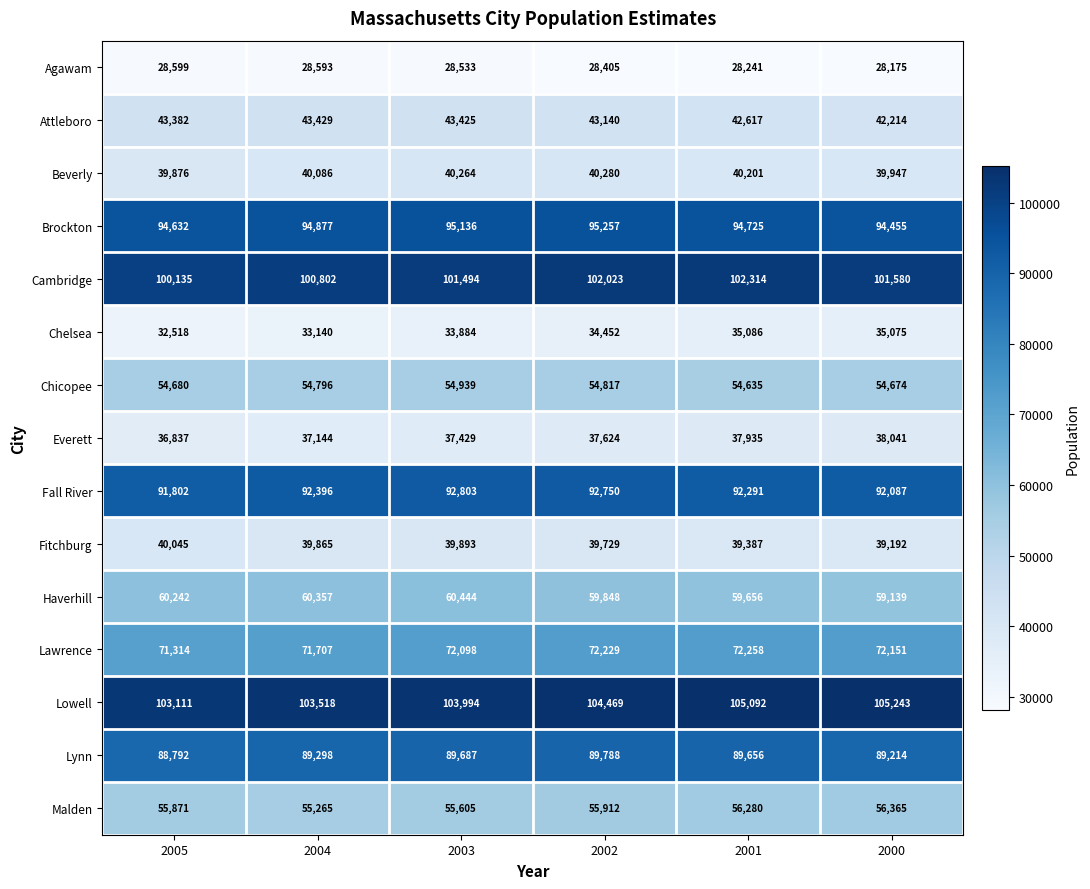

The value of Fall River at 2001 is 34927. True or false?

False